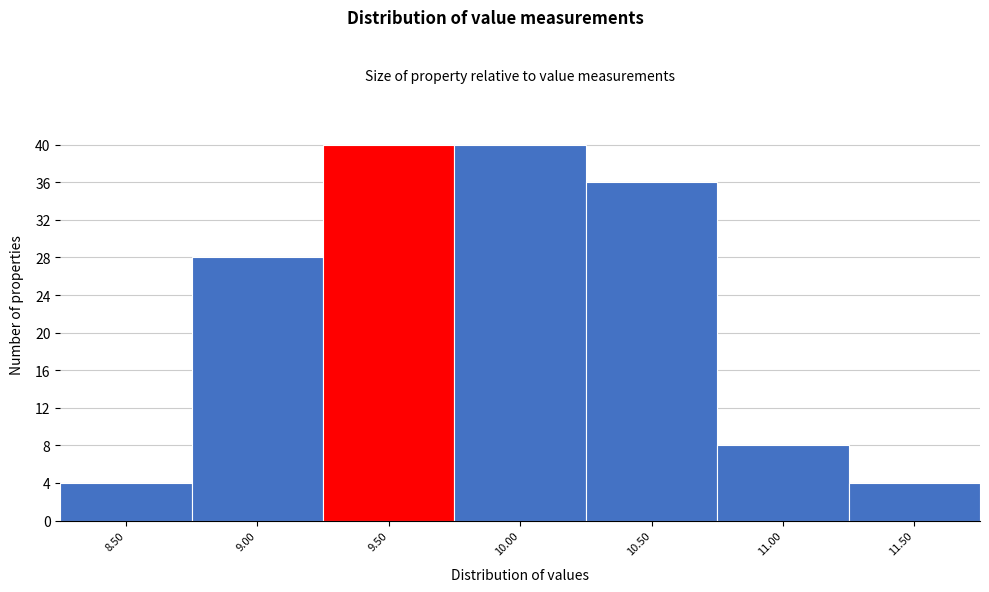

Reading left to right, what are all the values shown in this chart?

4	28	40	40	36	8	4